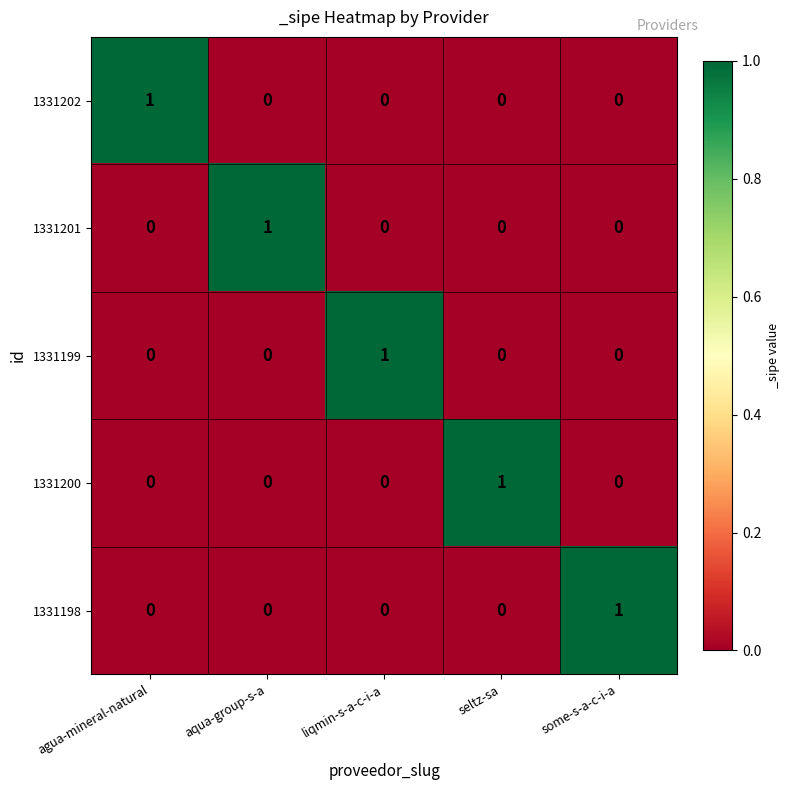

Is it true that 1331201 equals 0 at liqmin-s-a-c-i-a?

True